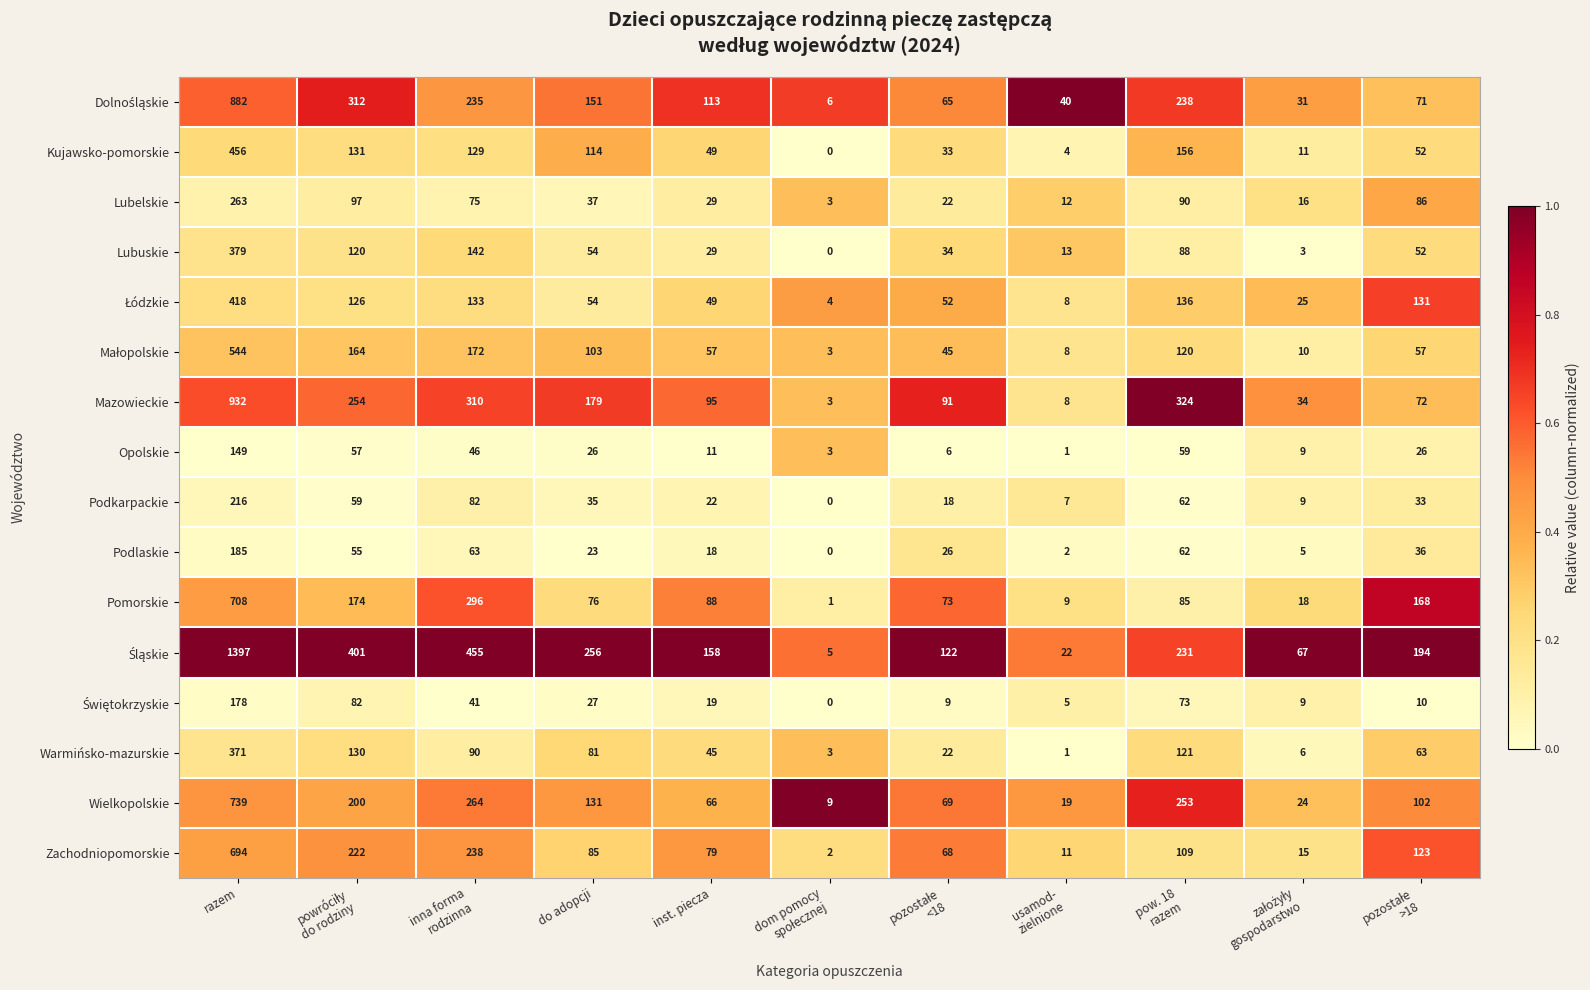

What is the spread (max minus min) of values at do adopcji?

233